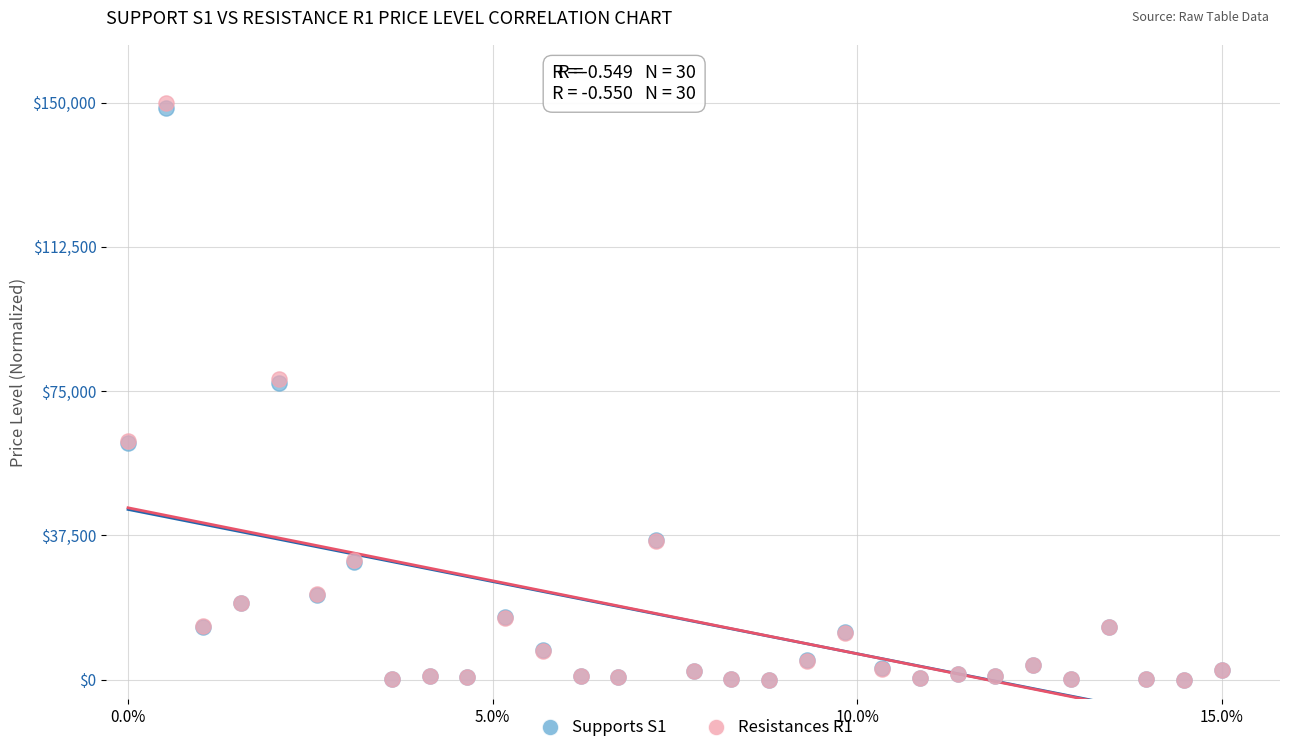

What are all the series names shown in the legend?

Supports S1, Resistances R1